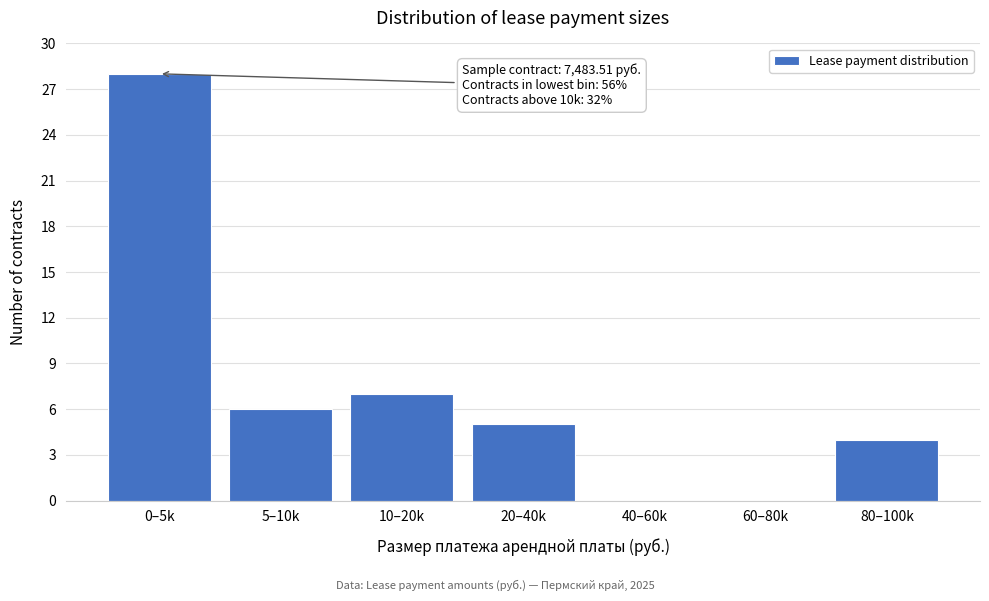

Reading left to right, list all the values displayed in this chart.

0–5k=28	5–10k=6	10–20k=7	20–40k=5	40–60k=0	60–80k=0	80–100k=4